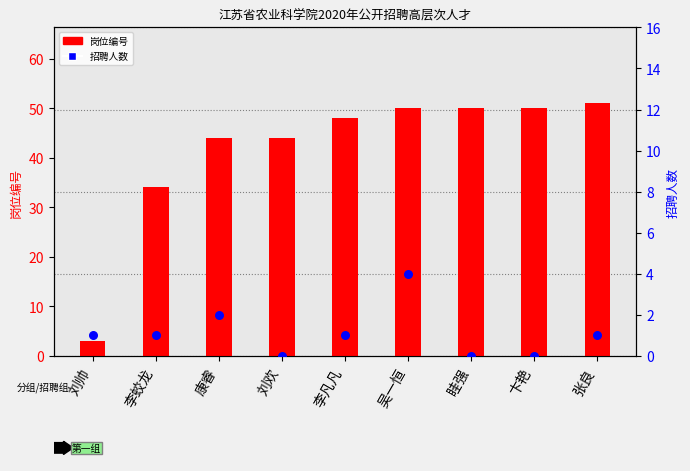

Is the value of 岗位编号 at 李凡凡 greater than the value of 招聘人数 at 吴一恒?

Yes